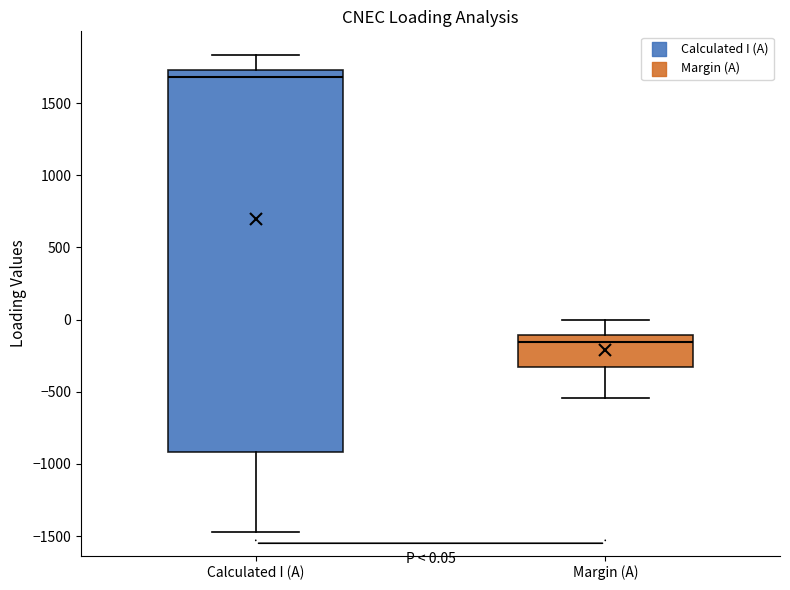

Which box is the tallest, from its lower edge to its upper edge?

Calculated I (A)